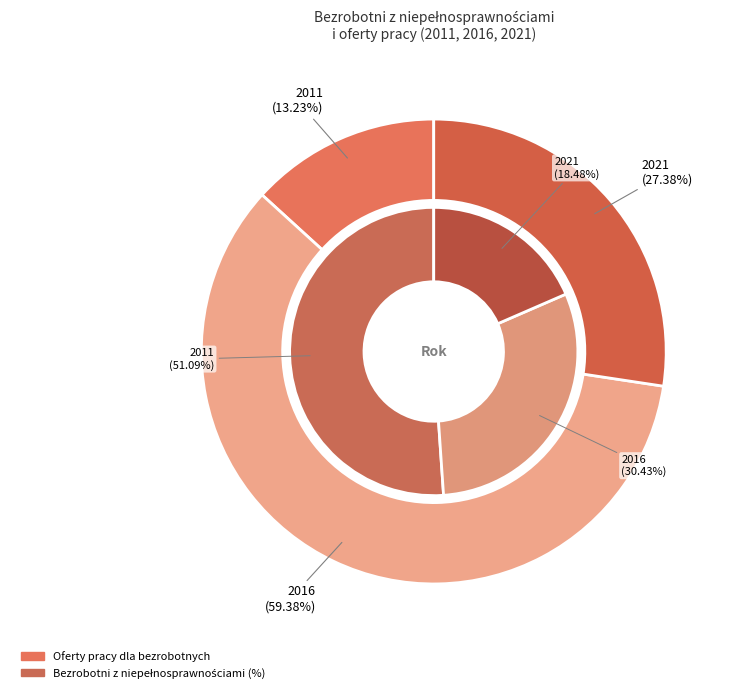

How many slices are in this pie chart?

3